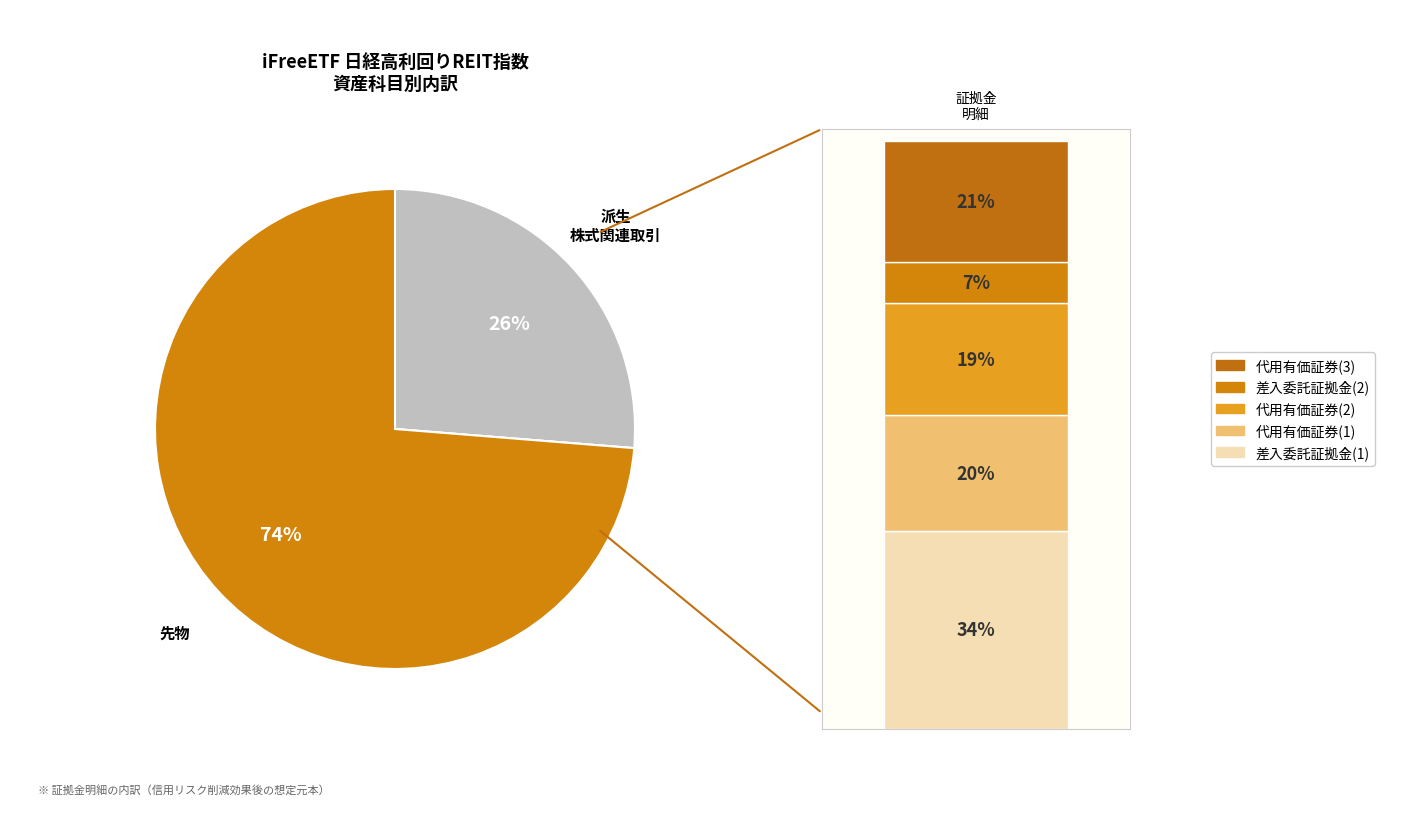

Is it true that 代用有価証券(1) is 20% of the pie?

True